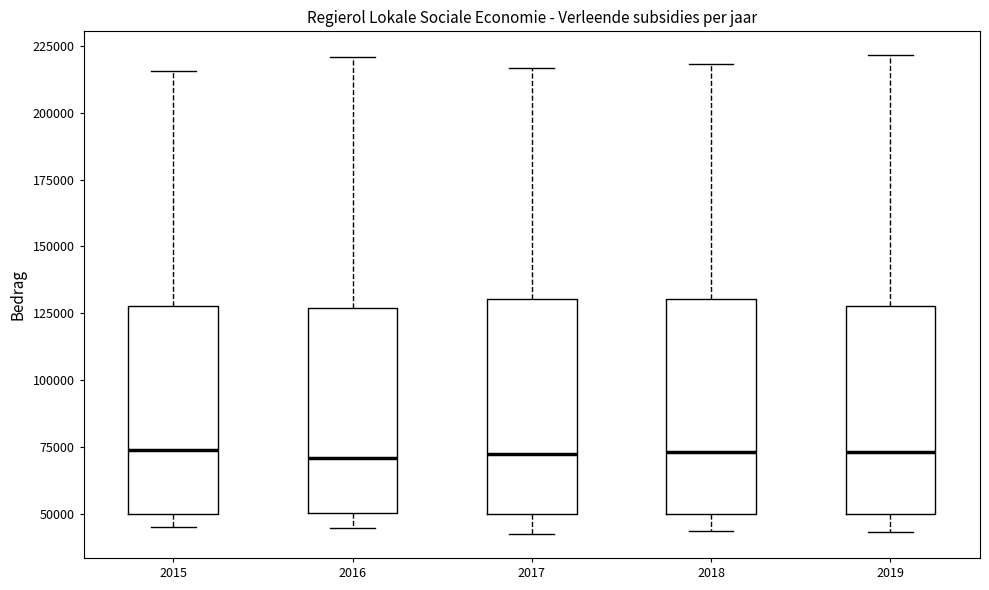

Reading left to right, read every box against the y-axis: the position of its median line, the range the box covers, and the ends of its whiskers. The values are not printed on the chart, so give them approximately, as read against the axis.

2015: median 75000, box 50000 to 130000, whiskers 45000 to 215000
2016: median 70000, box 50000 to 125000, whiskers 45000 to 220000
2017: median 70000, box 50000 to 130000, whiskers 40000 to 215000
2018: median 75000, box 50000 to 130000, whiskers 45000 to 220000
2019: median 75000, box 50000 to 130000, whiskers 45000 to 220000